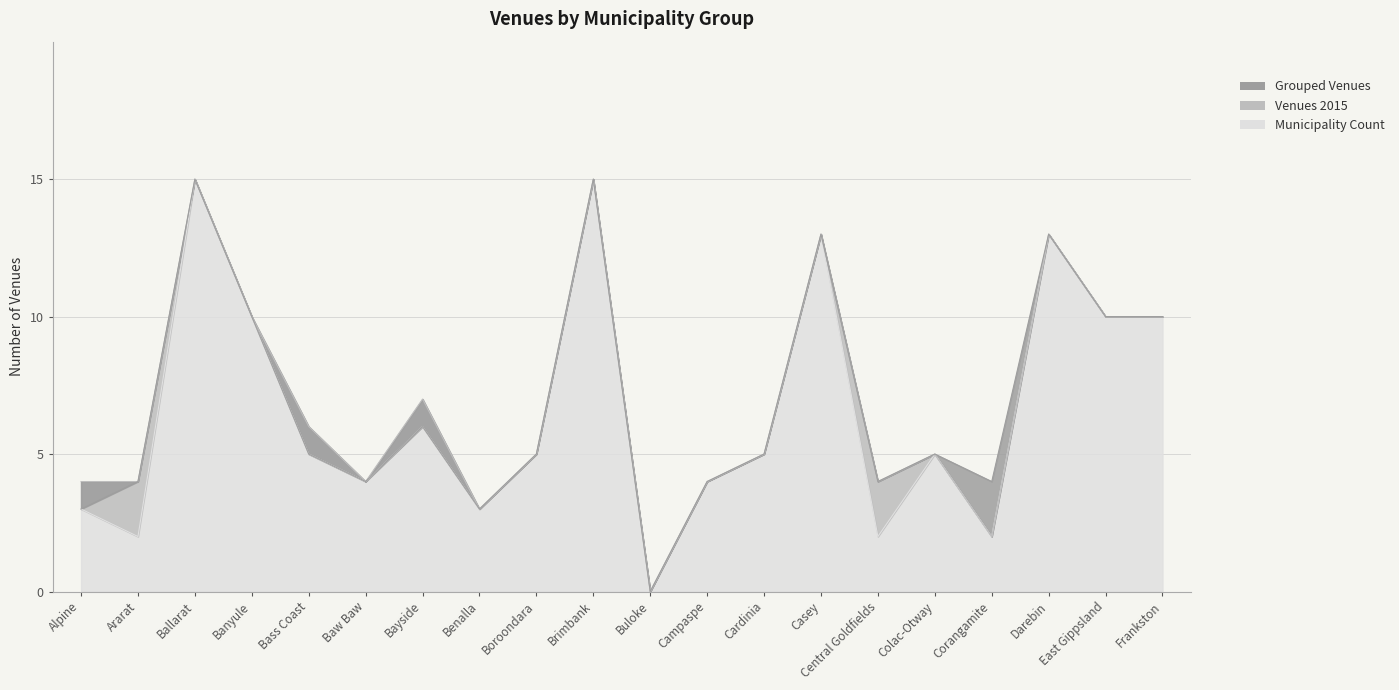

What is the difference between the maximum and minimum values in the Grouped Venues series?

15